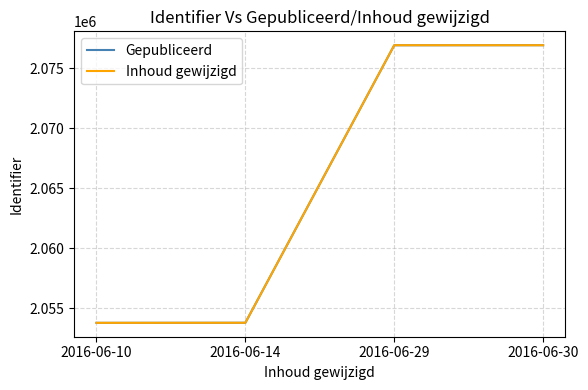

What is the total value across all series at 2016-06-30?

4153842